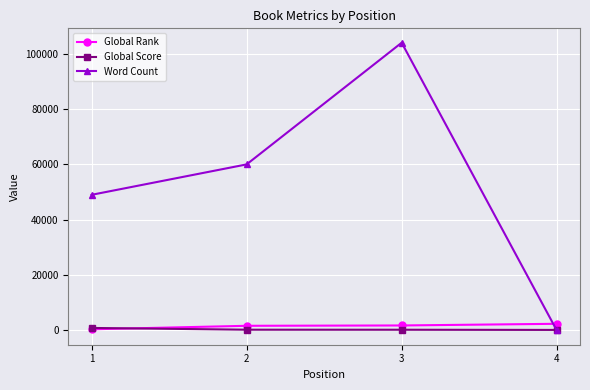

Count the number of data series in this chart.

3